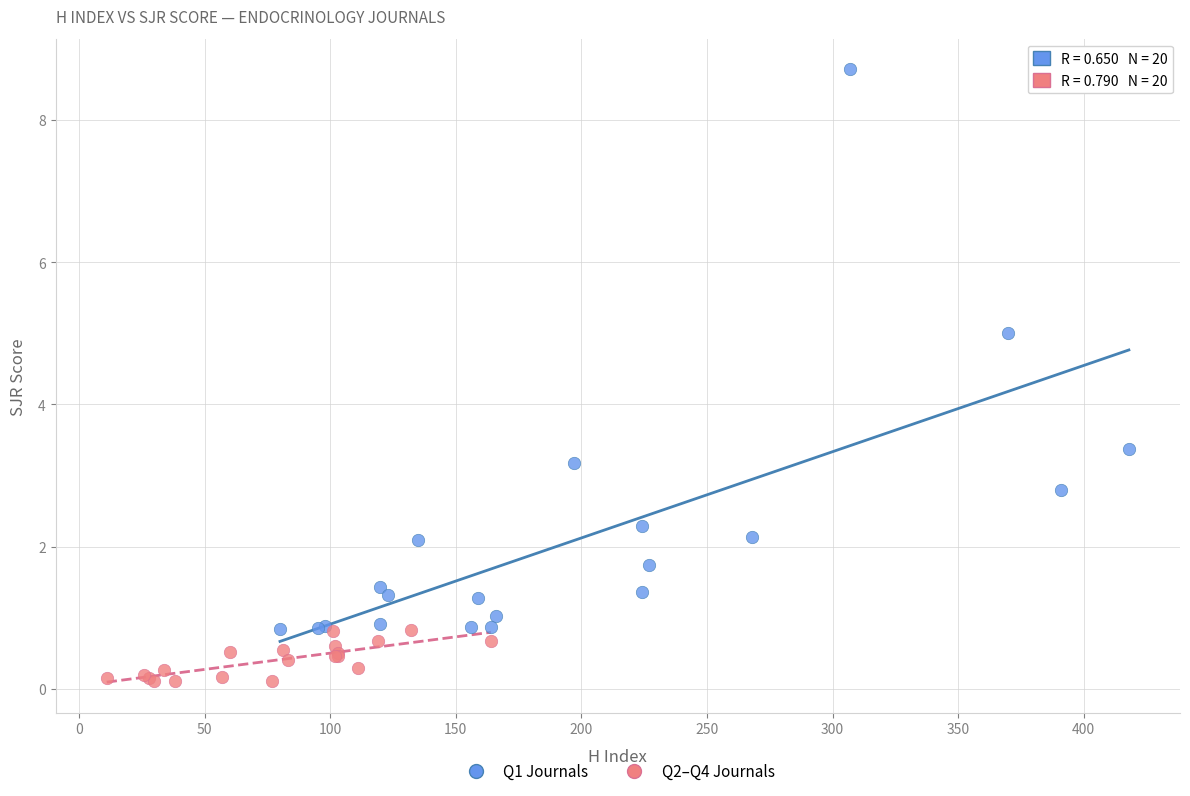

Which series contains the lowest Y value?

Q2–Q4 Journals